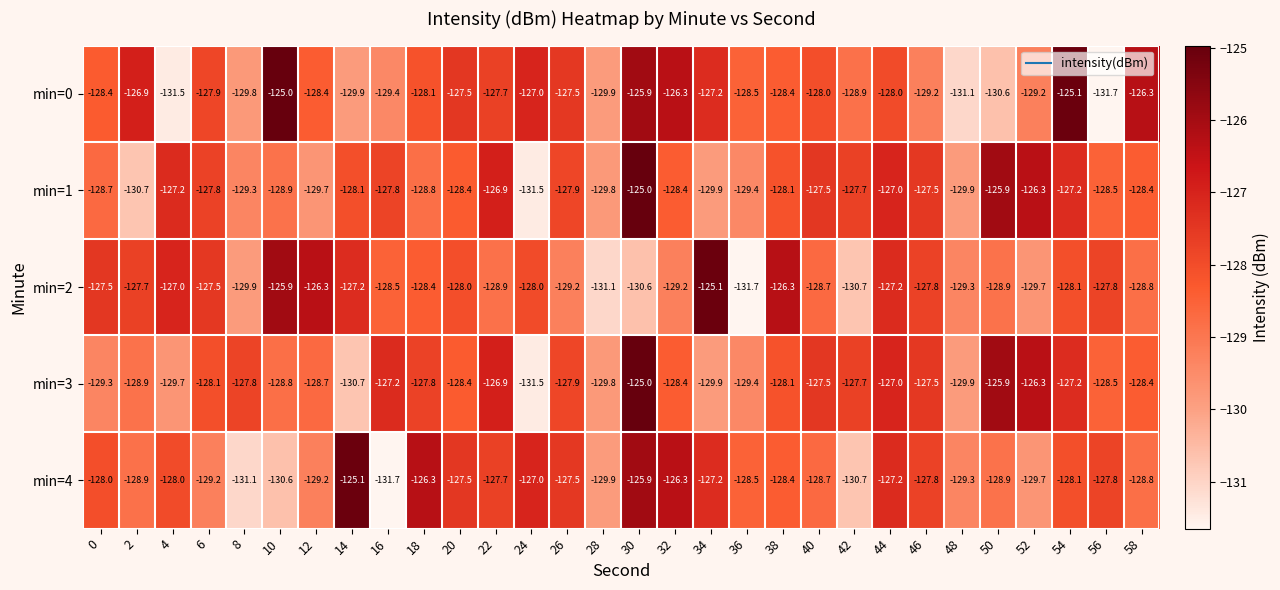

What is the difference between the highest and lowest values at 44?

1.0